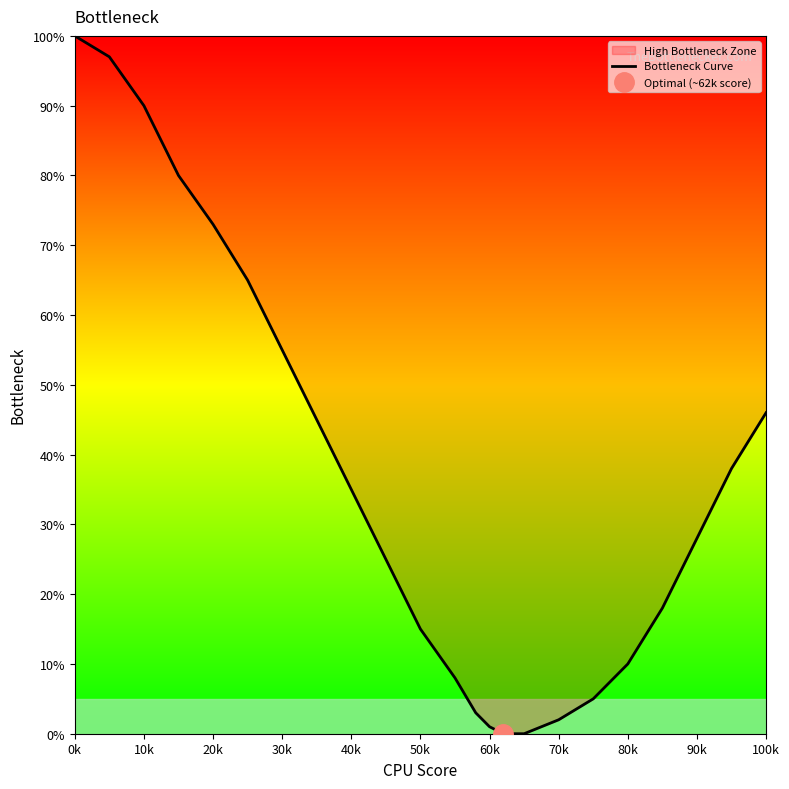

True or false: Bottleneck Curve has a value of 2 at 70k.

True